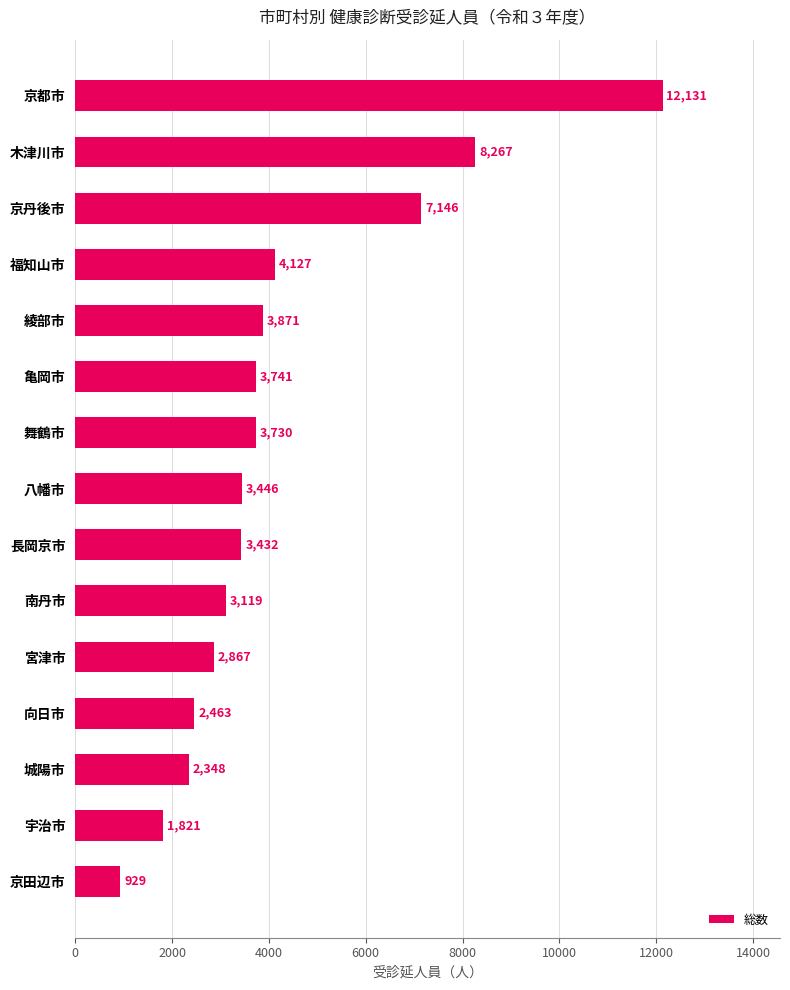

Rank the categories by value from lowest to highest.

京田辺市, 宇治市, 城陽市, 向日市, 宮津市, 南丹市, 長岡京市, 八幡市, 舞鶴市, 亀岡市, 綾部市, 福知山市, 京丹後市, 木津川市, 京都市